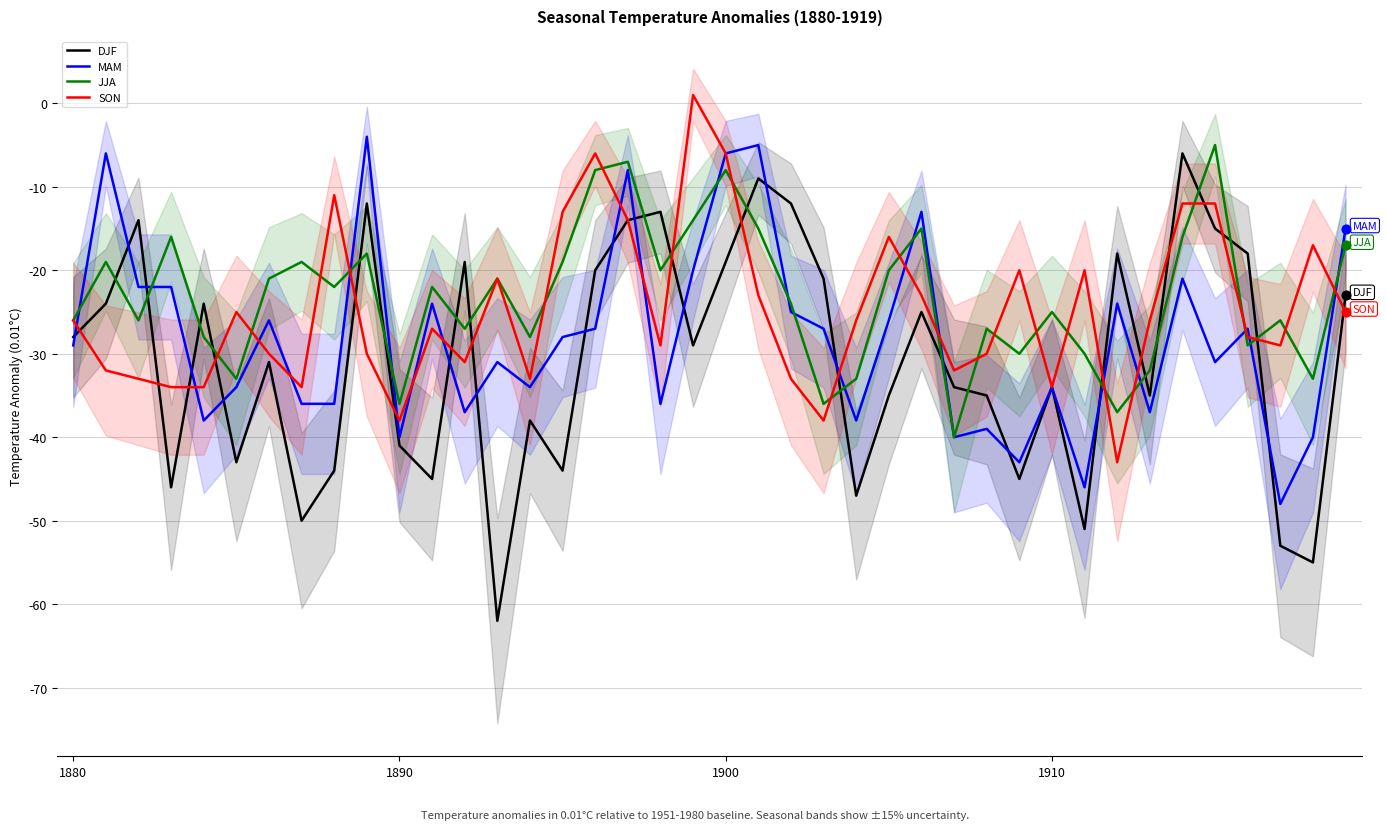

Which series has the largest total across all categories?

JJA